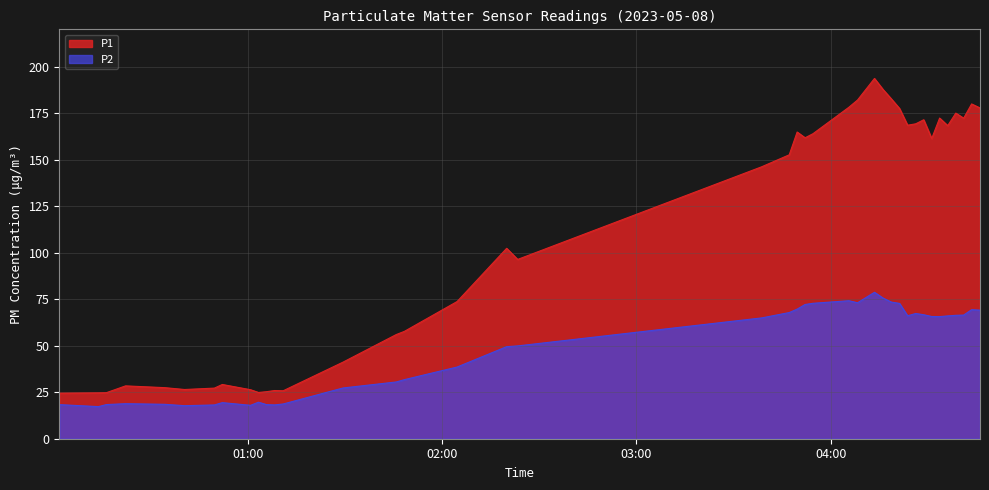

Reading right to left, transcribe all the data shown in this chart.

P1: 177.8	179.9	172.2	175.0	168.2	172.3	161.3	171.4	169.2	168.5	177.4	182.7	187.6	193.6	182.0	178.1	163.9	161.7	164.8	152.6	146.2	96.3	102.3	73.7	57.7	56.0	41.1	25.8	25.9	25.3	24.9	26.3	29.1	27.2	26.4	27.4	28.4	24.7	24.6	24.5
P2: 69.1	69.3	66.5	66.3	66.0	65.6	65.7	66.6	67.3	66.1	72.7	73.4	75.6	78.7	73.1	74.2	72.8	72.1	69.7	67.8	64.9	49.9	49.5	38.5	31.8	30.5	27.3	18.7	18.2	18.3	19.6	17.9	19.4	18.1	17.8	18.5	18.8	18.4	17.2	18.3